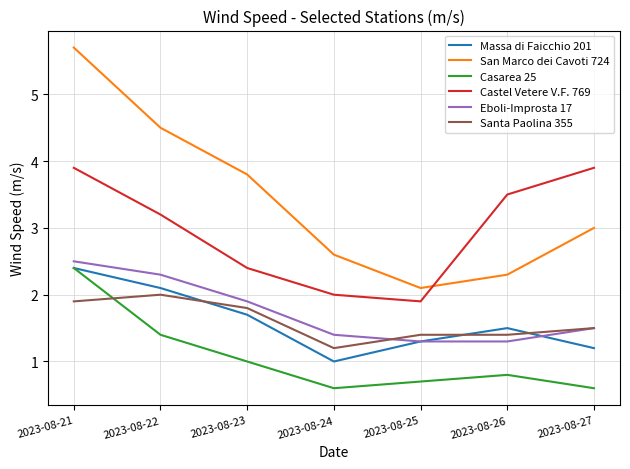

What is the maximum value shown in the chart?

5.7